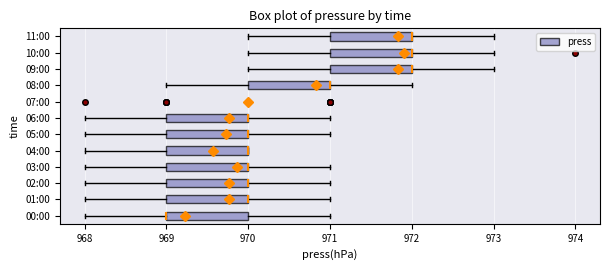

Reading bottom to top, transcribe this box plot: for each box, give where its median line is, the range the box spans, and where its two whiskers end, as read against the x-axis. The values are not printed on the chart, so give them approximately, as read against the axis.

00:00: median 969 (drawn on the box's left edge), box 969 to 970, whiskers 968 to 971
01:00: median 970 (drawn on the box's right edge), box 969 to 970, whiskers 968 to 971
02:00: median 970 (drawn on the box's right edge), box 969 to 970, whiskers 968 to 971
03:00: median 970 (drawn on the box's right edge), box 969 to 970, whiskers 968 to 971
04:00: median 970 (drawn on the box's right edge), box 969 to 970, whiskers 968 to 970
05:00: median 970 (drawn on the box's right edge), box 969 to 970, whiskers 968 to 971
06:00: median 970 (drawn on the box's right edge), box 969 to 970, whiskers 968 to 971
07:00: box collapsed to a line at 970, whiskers 970 to 970
08:00: median 971 (drawn on the box's right edge), box 970 to 971, whiskers 969 to 972
09:00: median 972 (drawn on the box's right edge), box 971 to 972, whiskers 970 to 973
10:00: median 972 (drawn on the box's right edge), box 971 to 972, whiskers 970 to 973
11:00: median 972 (drawn on the box's right edge), box 971 to 972, whiskers 970 to 973